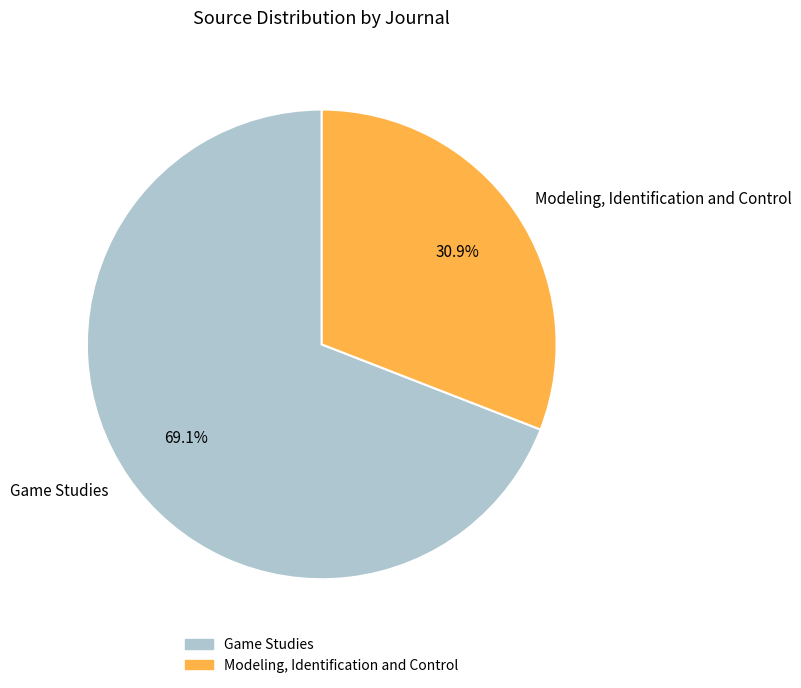

To the nearest percent, what portion does Modeling, Identification and Control represent?

31%